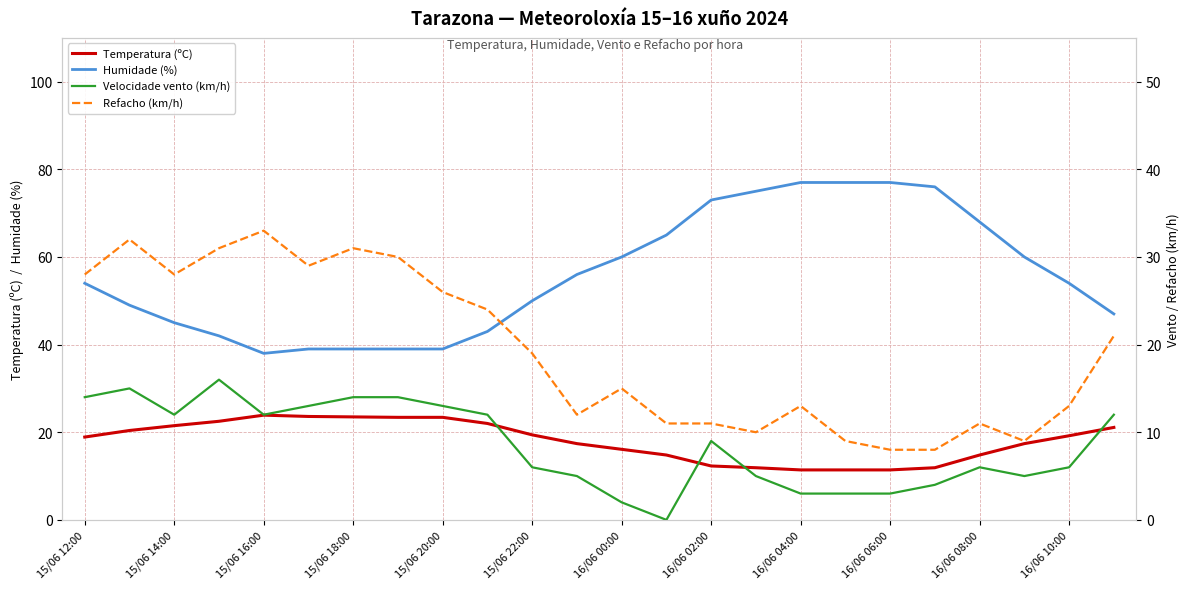

What is the maximum value for Humidade (%)?

77.0